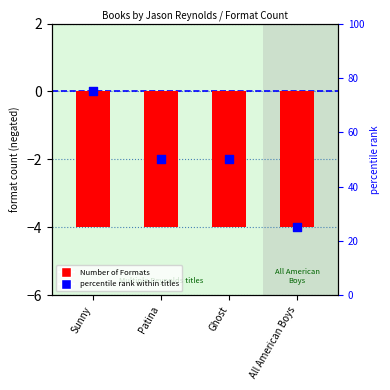

What are all the series names shown in the legend?

Number of Formats, percentile rank within titles